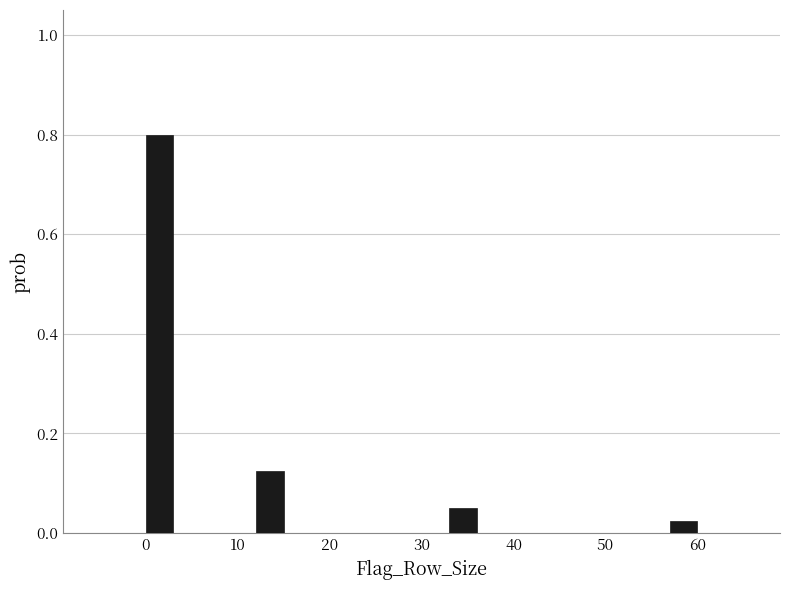

Around what value on the x-axis is the tallest bar? Give the approximate position of its centre, as read against the axis.

2